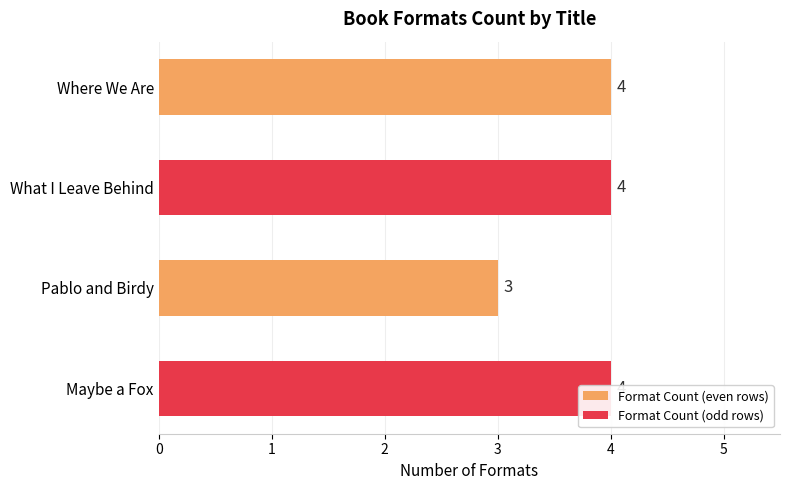

What value does the data have at What I Leave Behind?

4